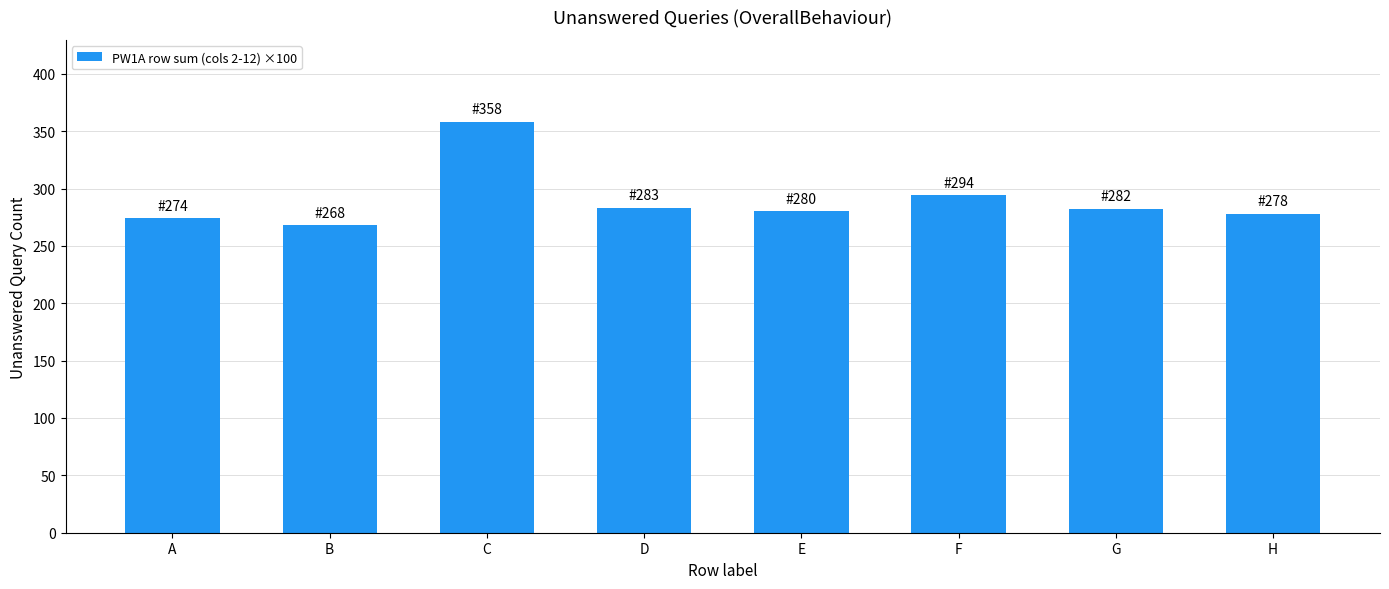

Between B and G, which is larger?

G